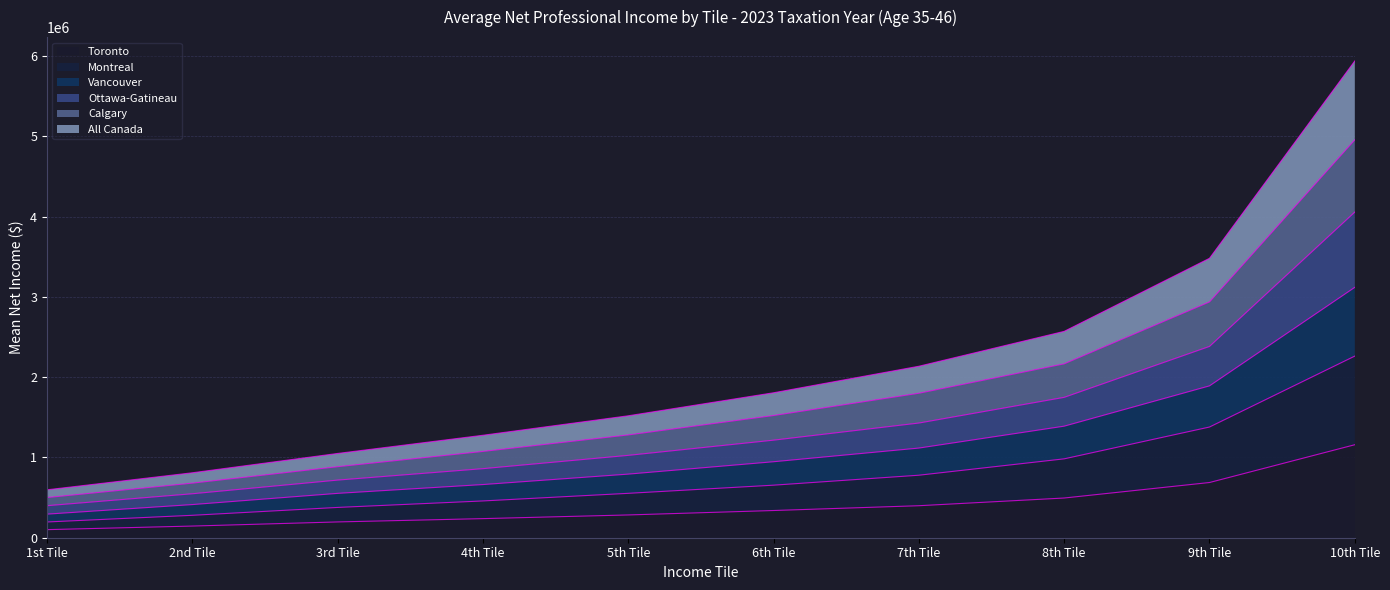

Is it true that Calgary equals 719507 at 9th Tile?

False